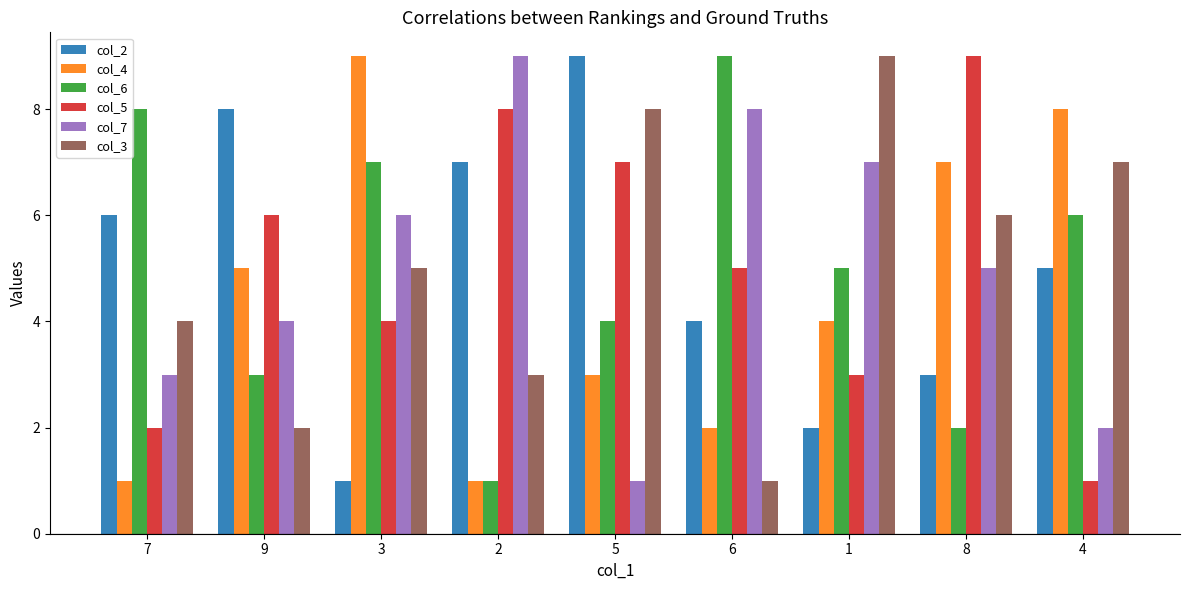

Which series changed the most between 1 and 8?

col_5